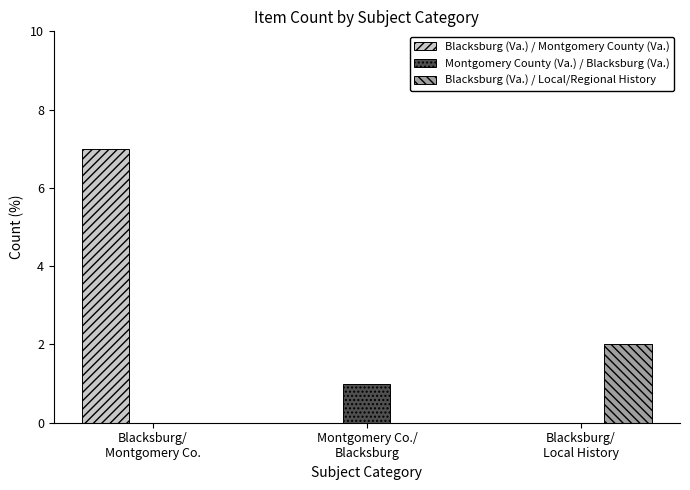

What is the maximum value shown in the chart?

7